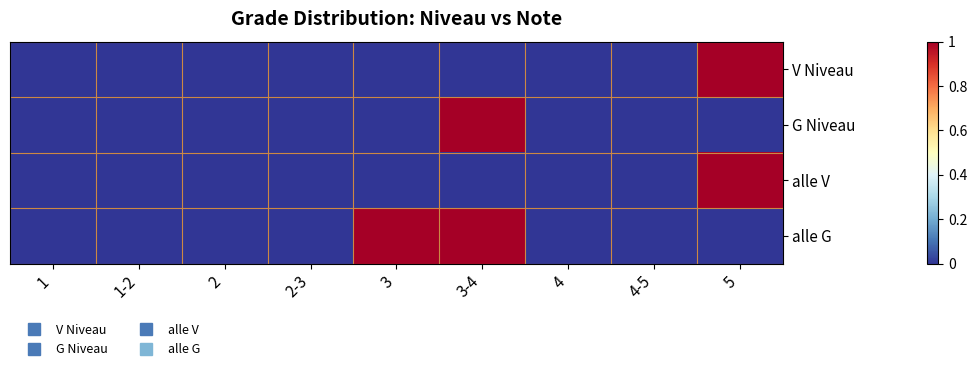

Count the number of categories in the chart.

9